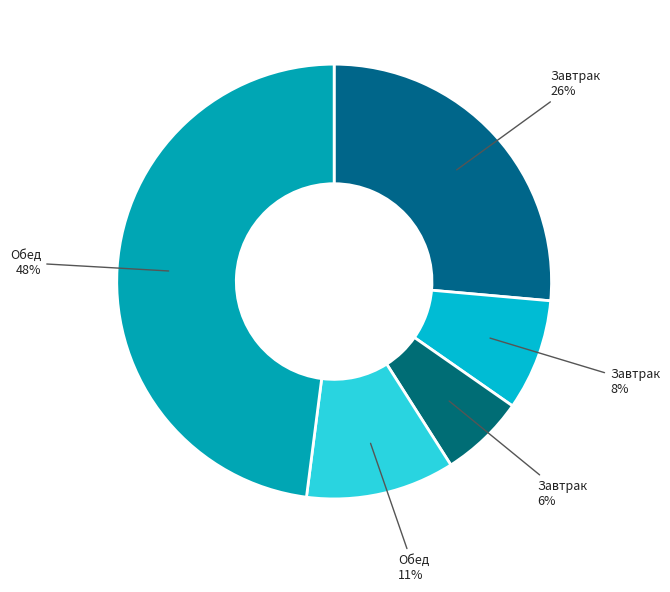

How many segments does this pie chart have?

5